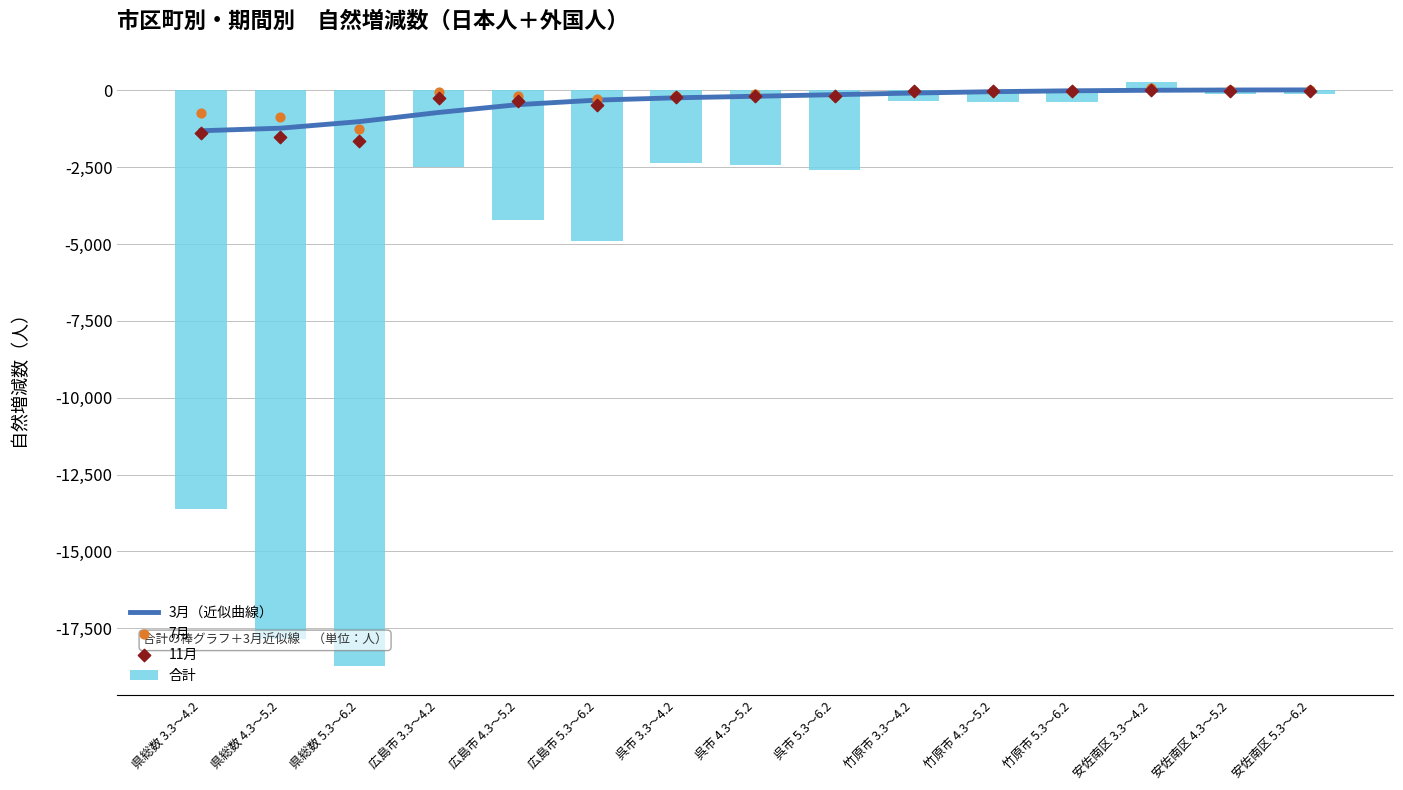

Which series reaches the minimum Y coordinate?

合計